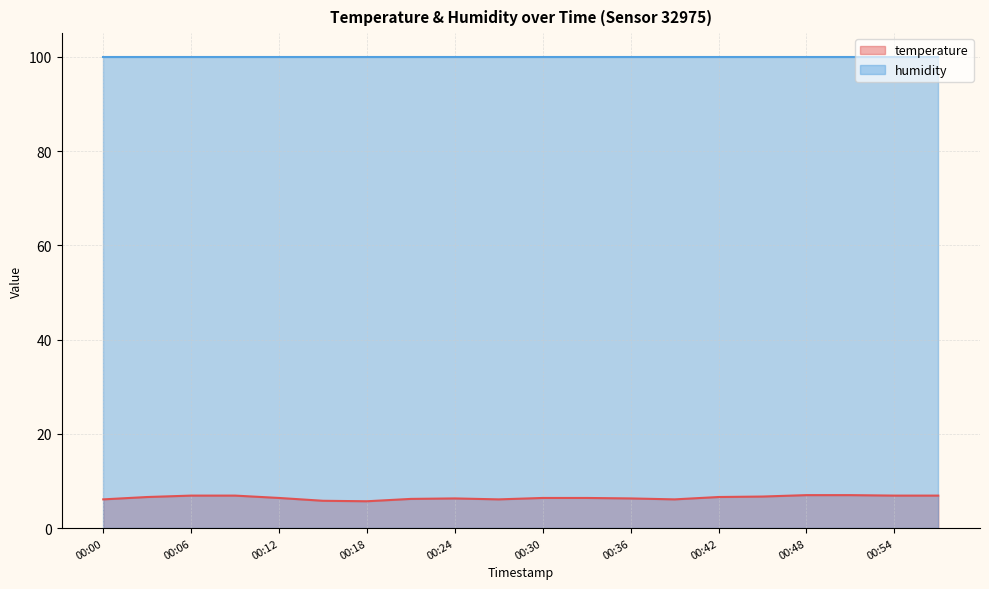

Rank the series by their maximum value, from lowest to highest.

temperature, humidity